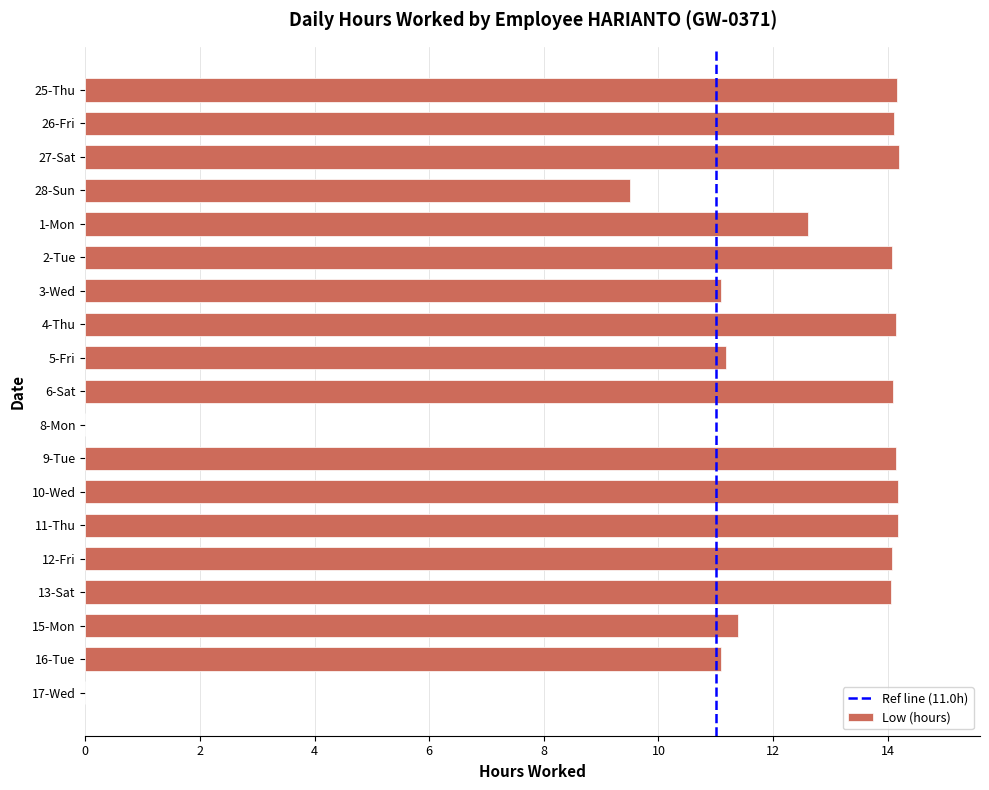

Between 10-Wed and 3-Wed, which is larger?

10-Wed